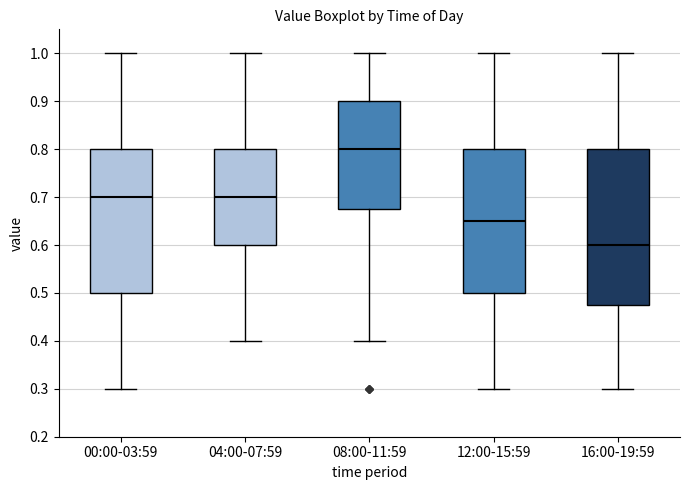

Which box has the highest median line?

08:00-11:59